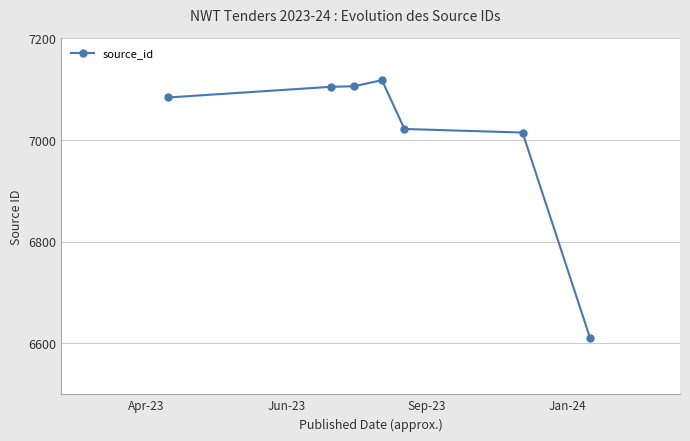

What is the maximum value shown in the chart?

7118